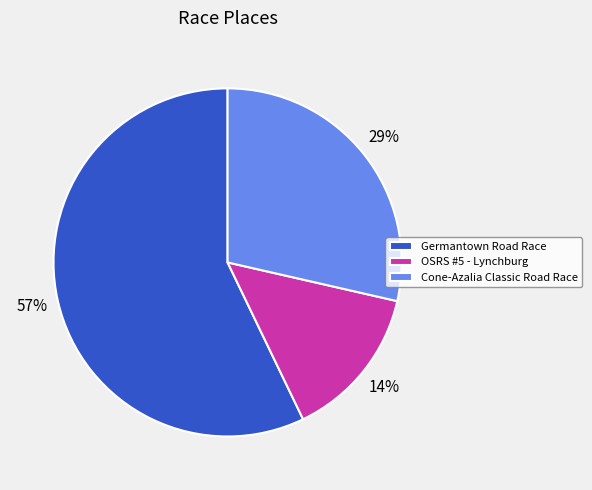

What is the smallest slice in the pie chart?

OSRS #5 - Lynchburg